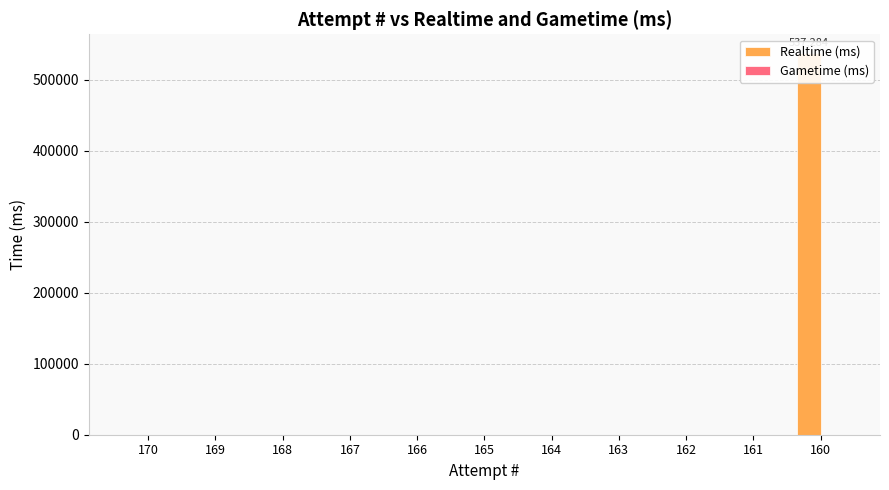

What are all the series names shown in the legend?

Realtime (ms), Gametime (ms)